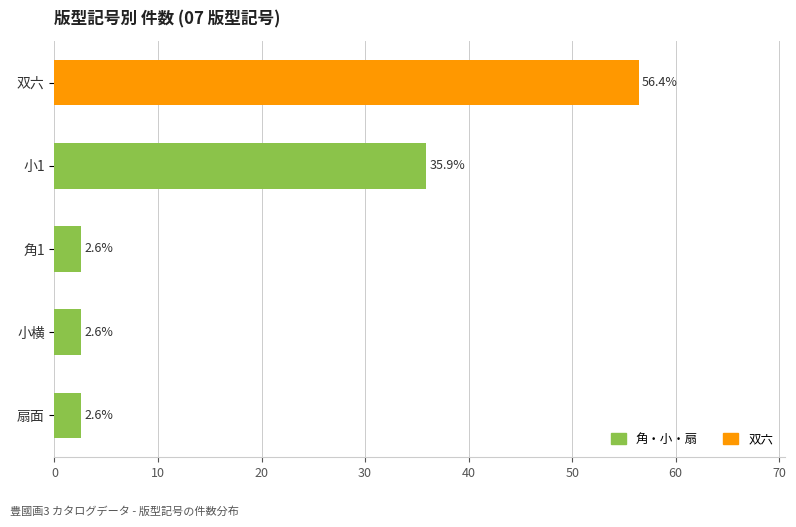

The value at 双六 is 56.4. True or false?

True